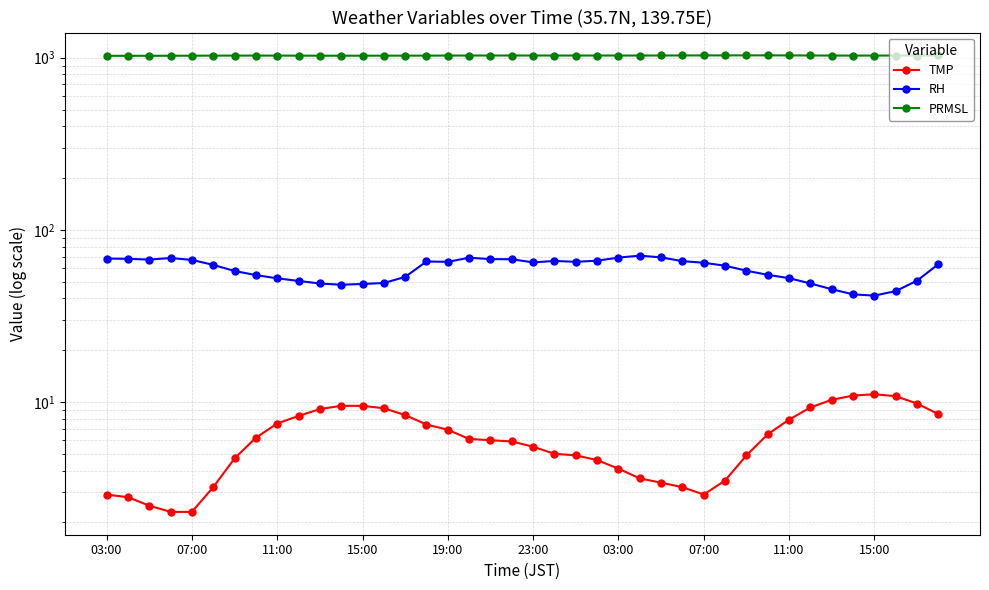

In PRMSL, how many points are lower than both neighbors (excluding endpoints)?

5